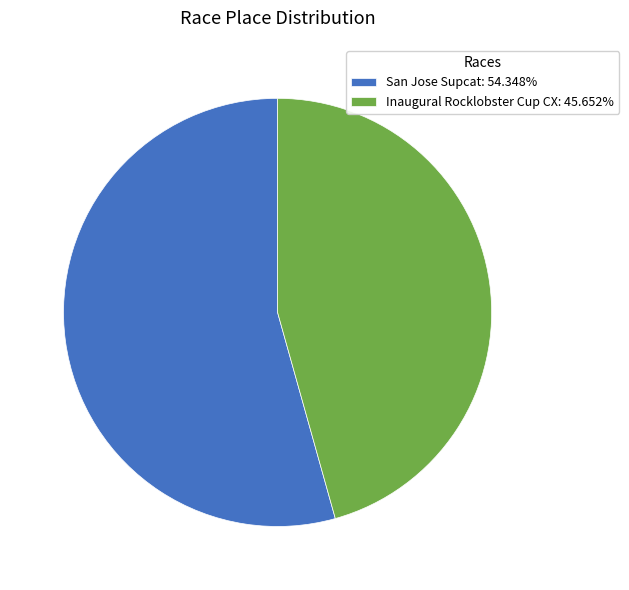

Combined, do San Jose Supcat: 54.348% and Inaugural Rocklobster Cup CX: 45.652% account for over 50%?

Yes